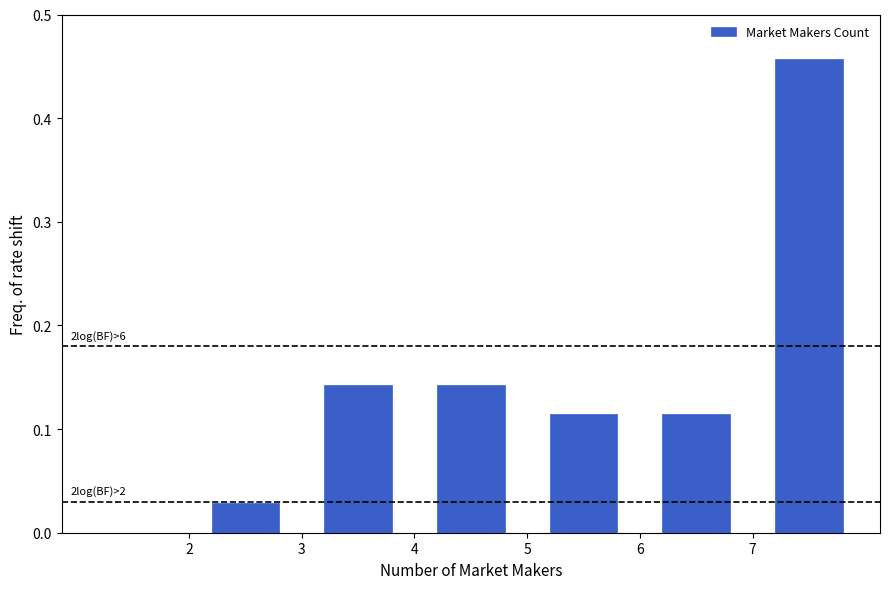

Over which range of the x-axis is the bar tallest?

7 to 8